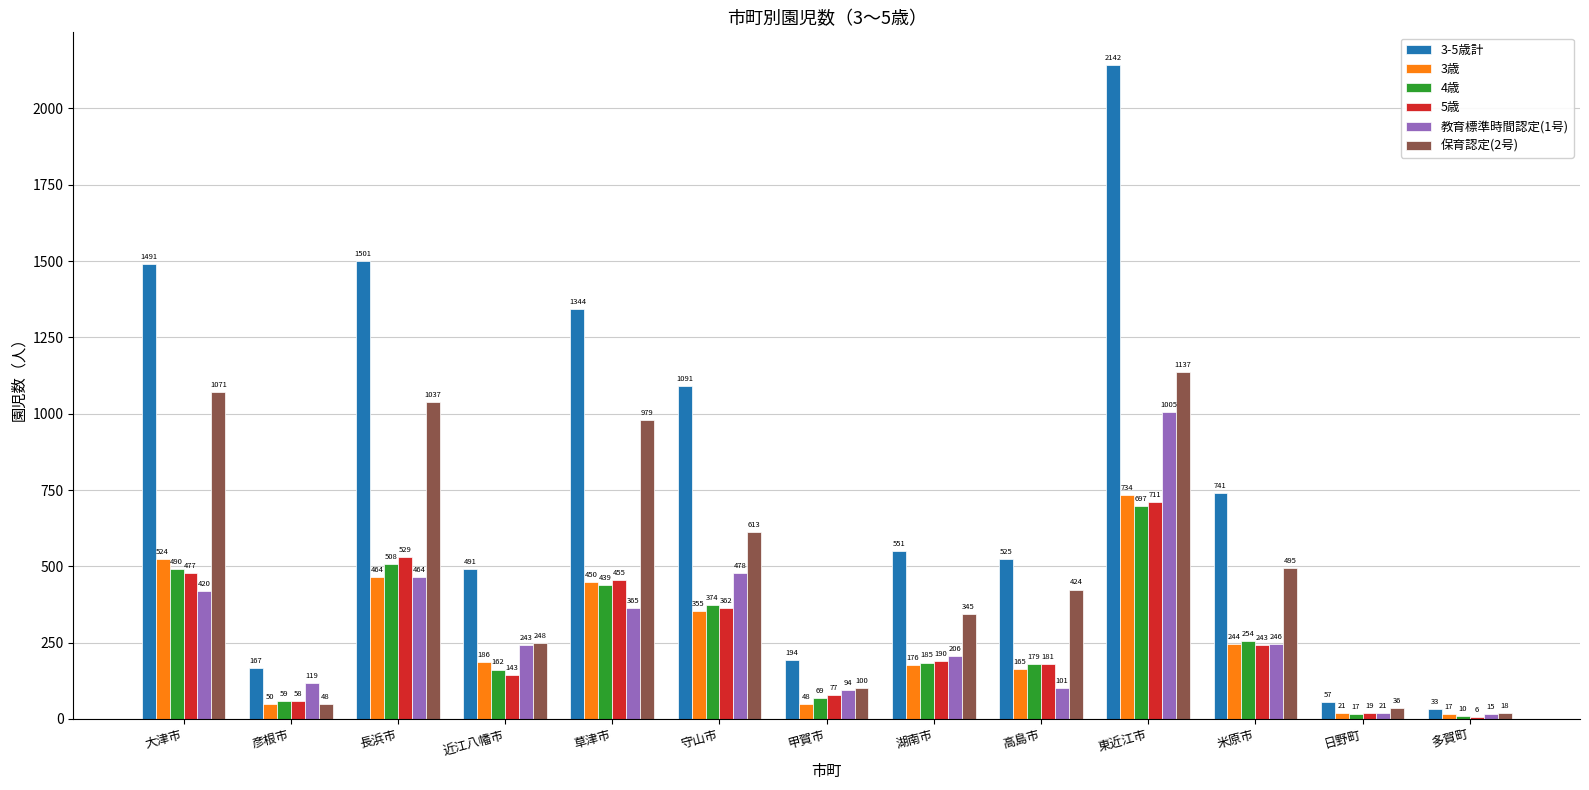

Reading left to right, transcribe all the data shown in this chart.

3-5歳計: 大津市=1491	彦根市=167	長浜市=1501	近江八幡市=491	草津市=1344	守山市=1091	甲賀市=194	湖南市=551	高島市=525	東近江市=2142	米原市=741	日野町=57	多賀町=33
3歳: 大津市=524	彦根市=50	長浜市=464	近江八幡市=186	草津市=450	守山市=355	甲賀市=48	湖南市=176	高島市=165	東近江市=734	米原市=244	日野町=21	多賀町=17
4歳: 大津市=490	彦根市=59	長浜市=508	近江八幡市=162	草津市=439	守山市=374	甲賀市=69	湖南市=185	高島市=179	東近江市=697	米原市=254	日野町=17	多賀町=10
5歳: 大津市=477	彦根市=58	長浜市=529	近江八幡市=143	草津市=455	守山市=362	甲賀市=77	湖南市=190	高島市=181	東近江市=711	米原市=243	日野町=19	多賀町=6
教育標準時間認定(1号): 大津市=420	彦根市=119	長浜市=464	近江八幡市=243	草津市=365	守山市=478	甲賀市=94	湖南市=206	高島市=101	東近江市=1005	米原市=246	日野町=21	多賀町=15
保育認定(2号): 大津市=1071	彦根市=48	長浜市=1037	近江八幡市=248	草津市=979	守山市=613	甲賀市=100	湖南市=345	高島市=424	東近江市=1137	米原市=495	日野町=36	多賀町=18